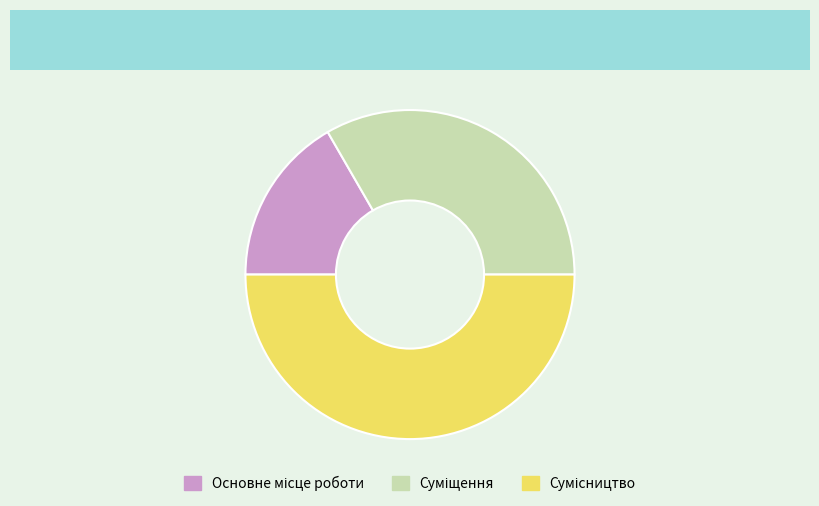

How many slices are in this pie chart?

3